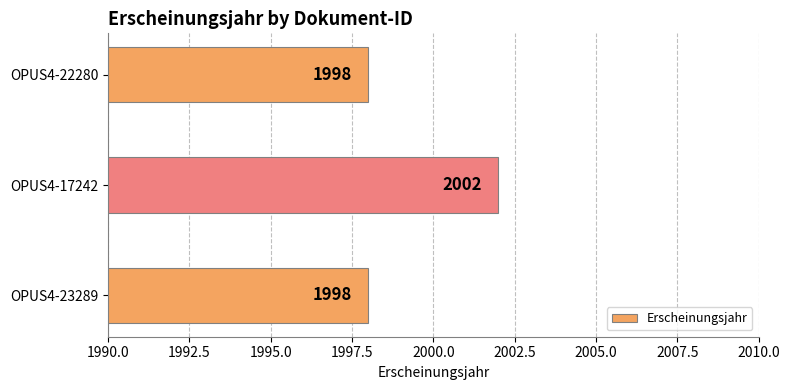

Are the bars grouped side by side (vs. stacked)?

No